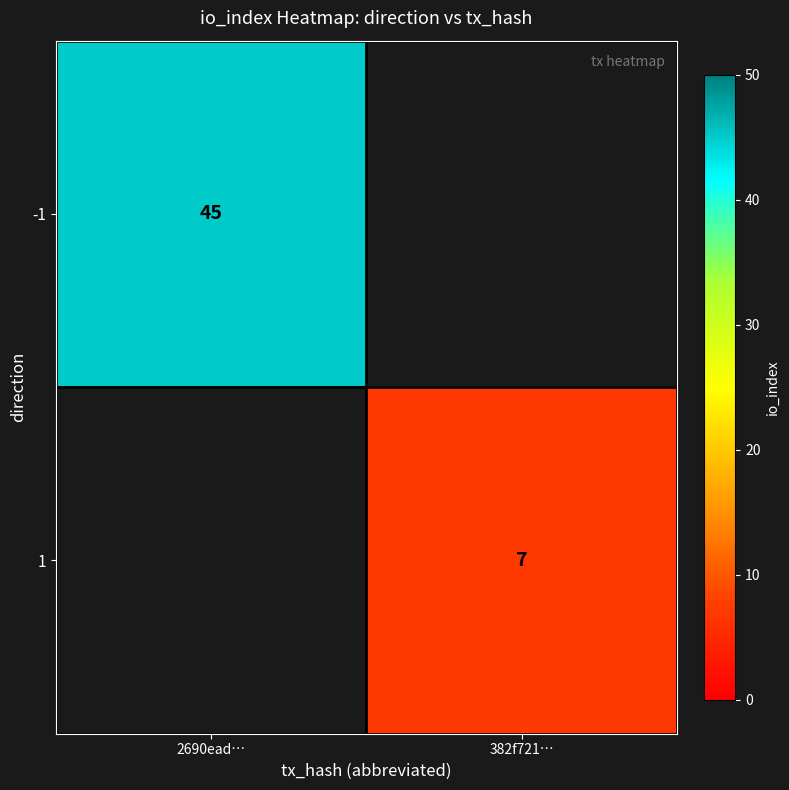

Count the number of data series in this chart.

2